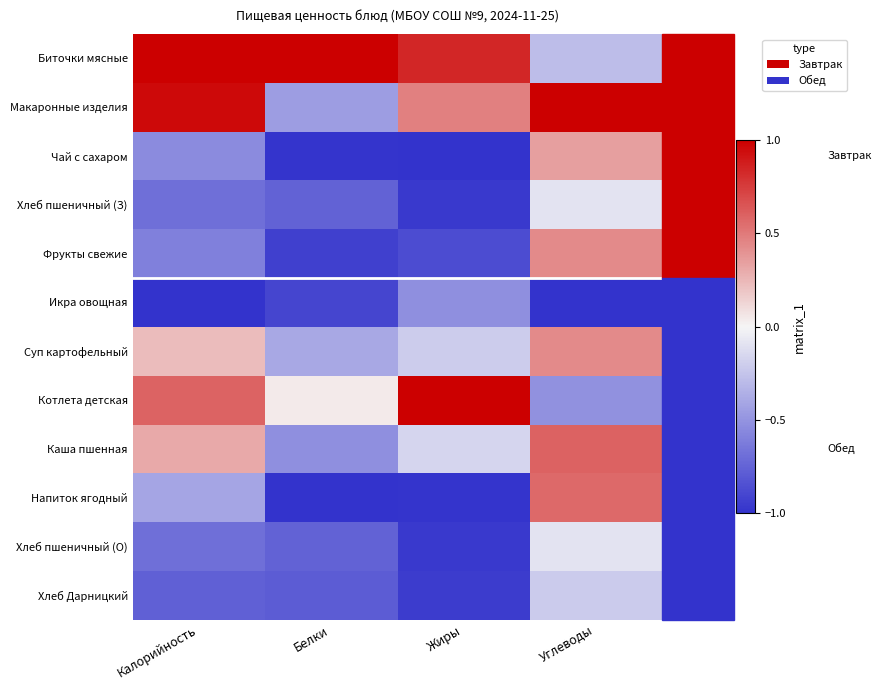

List the series in order of their peak value, highest first.

Биточки мясные, Макаронные изделия, Котлета детская, Каша пшенная, Напиток ягодный, Суп картофельный, Фрукты свежие, Чай с сахаром, Хлеб пшеничный (З), Хлеб пшеничный (О), Хлеб Дарницкий, Икра овощная